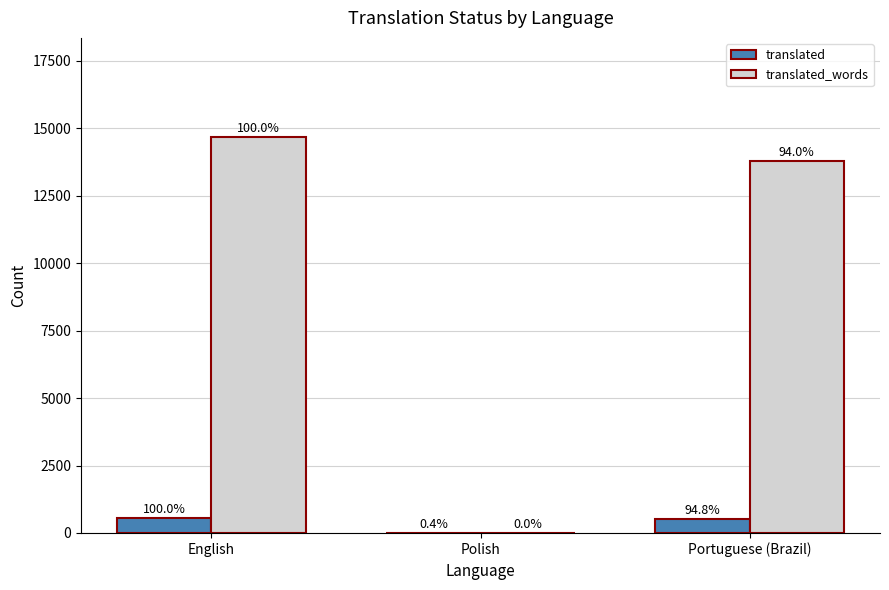

What are all the series names shown in the legend?

translated, translated_words